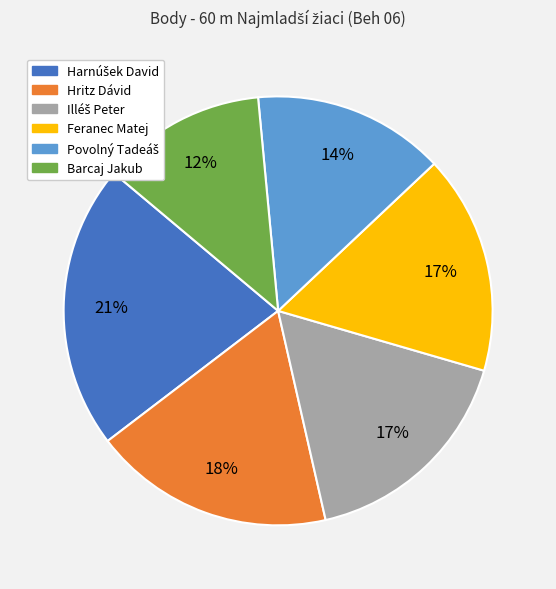

What percentage is the Hritz Dávid slice, to the nearest percent?

18%